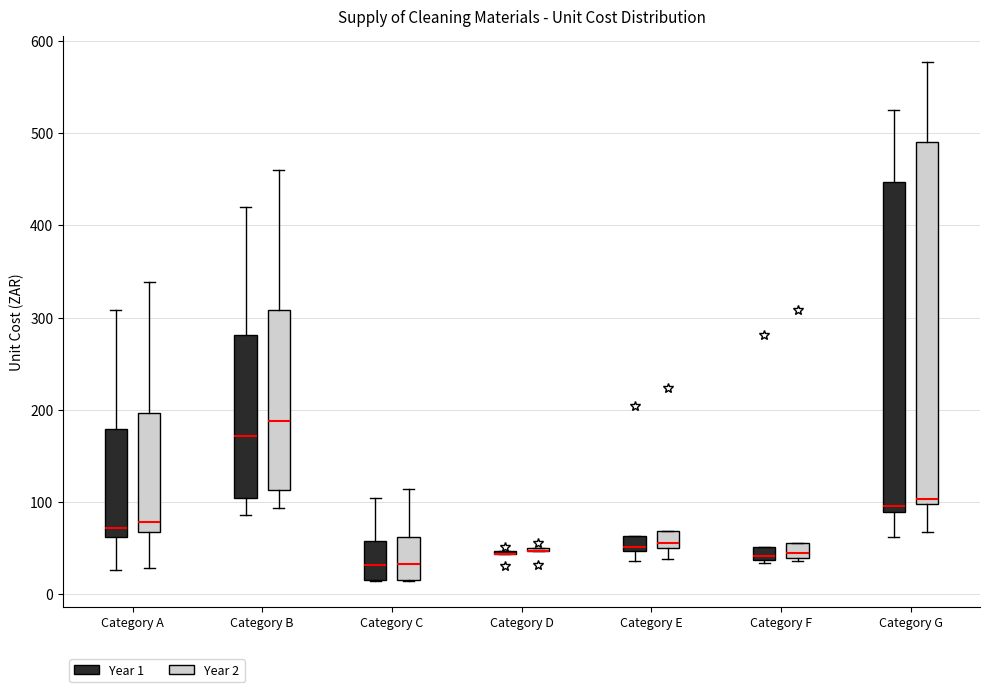

Where is the lower edge of the box for Category C (Year 2) on the y-axis? The values are not printed on the chart, so give them approximately, as read against the axis.

20